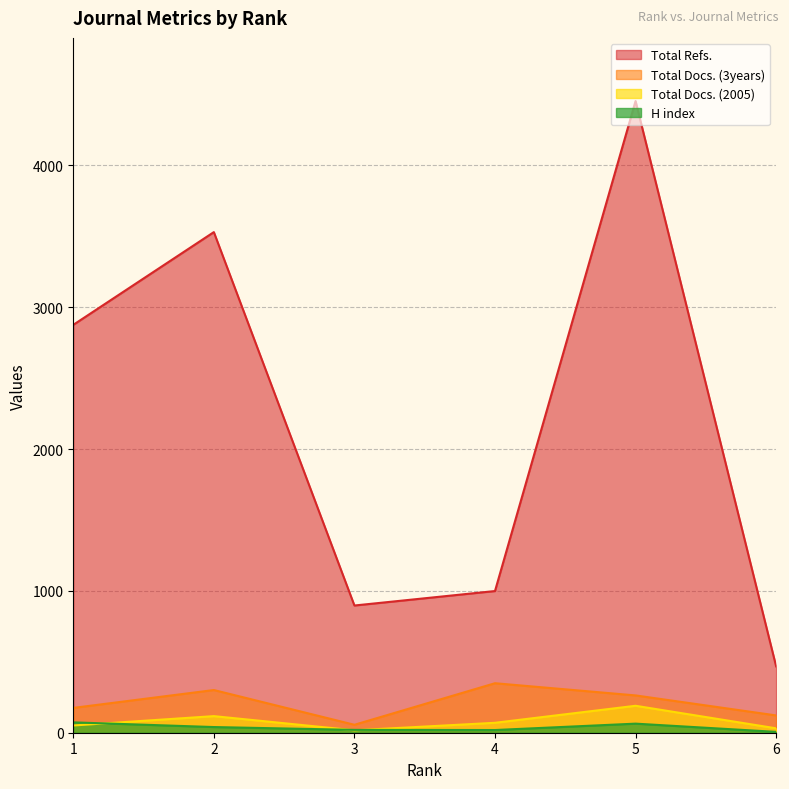

What is the minimum value for Total Docs. (3years)?

56